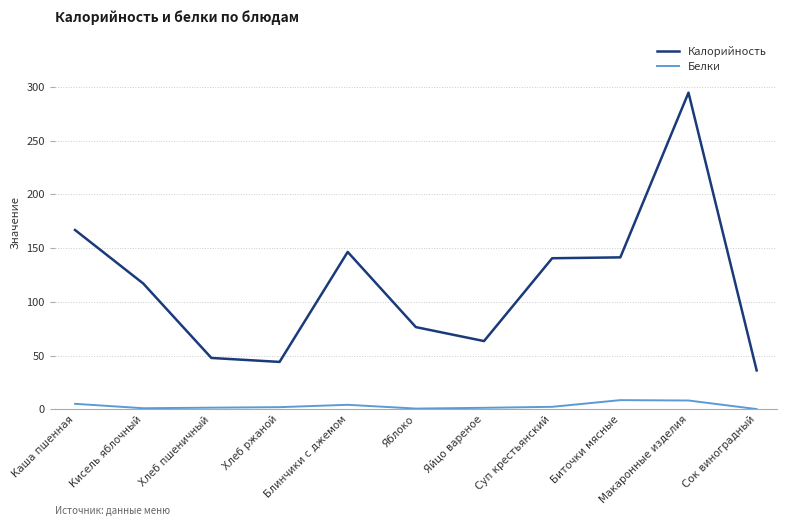

What are all the series names shown in the legend?

Калорийность, Белки